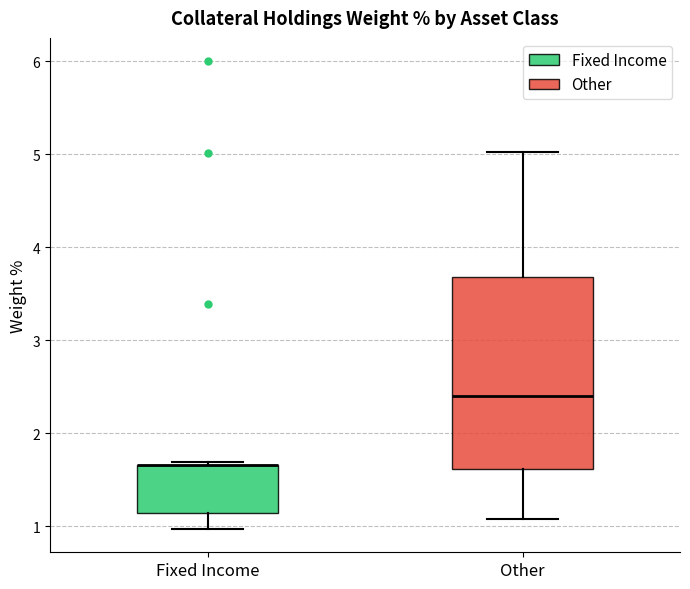

Where does the upper whisker of the box for Other end on the y-axis? The values are not printed on the chart, so give them approximately, as read against the axis.

5.0